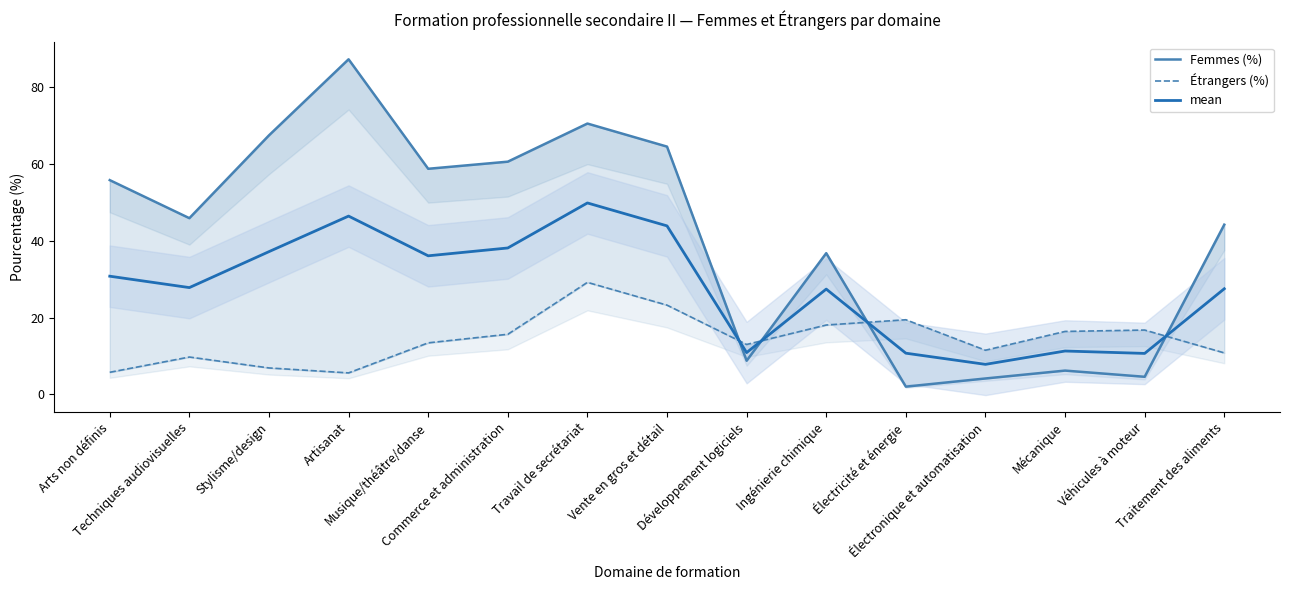

What is the average value of the mean series?

27.7